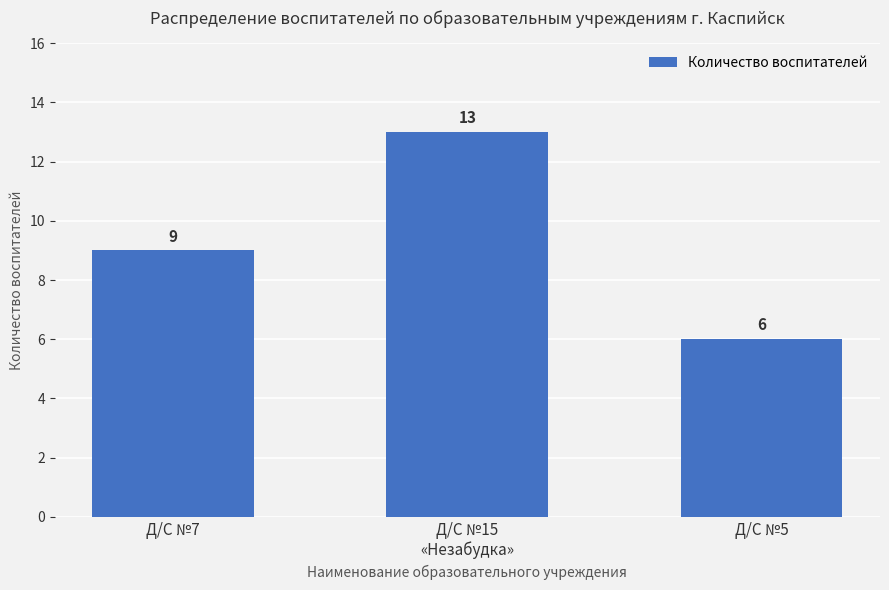

How many bars are there in total?

3